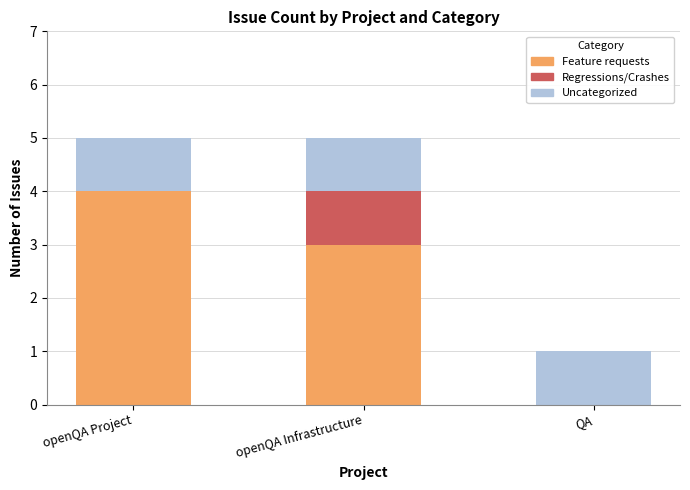

What is the approximate value of Feature requests at openQA Project?

4